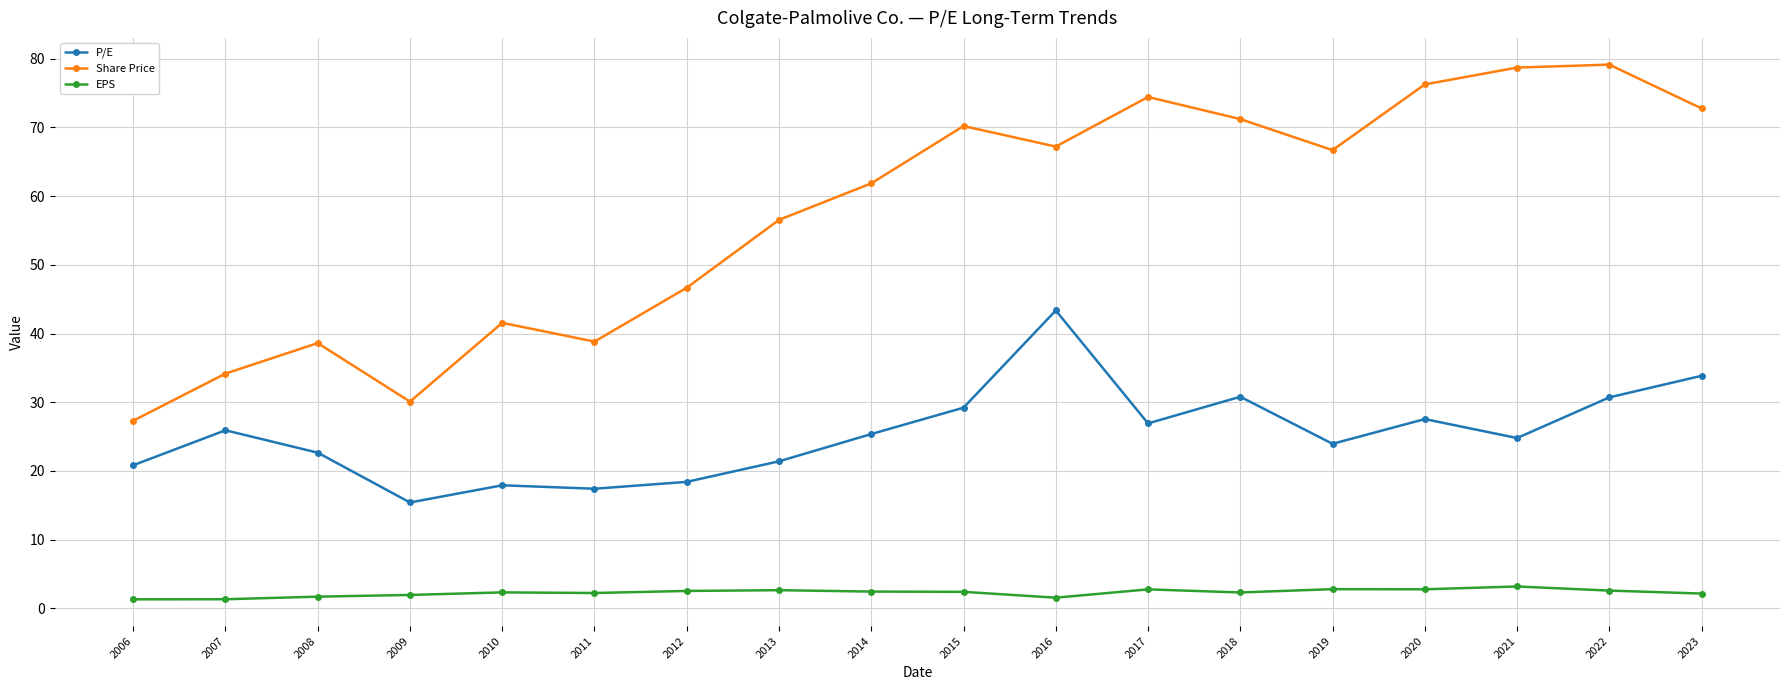

What is the value of the P/E point at the 5th from the left?

17.9